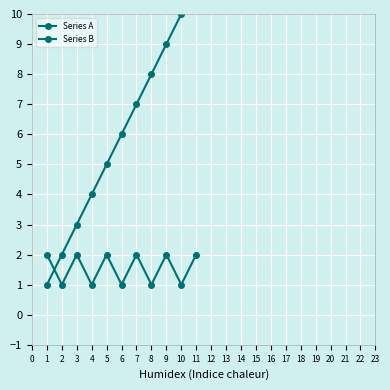

How many lines are shown in the chart?

2